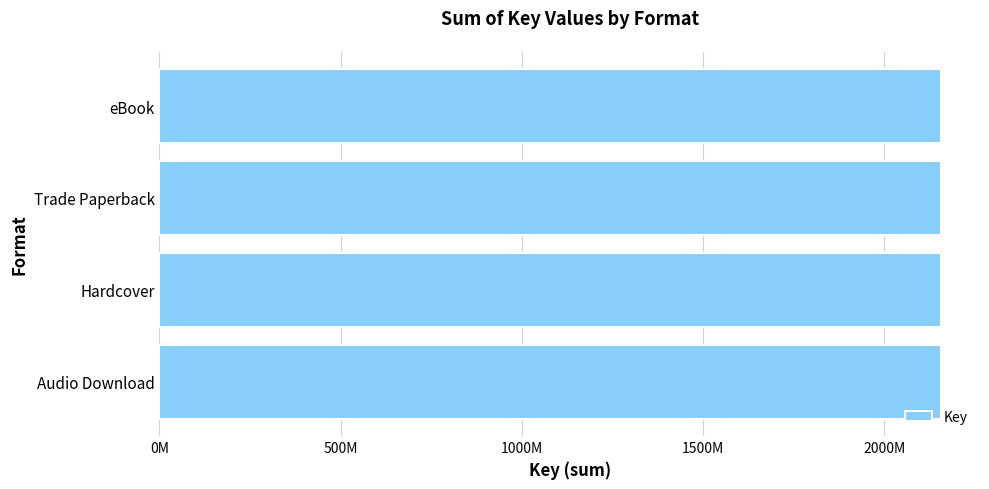

What is the sum of all values?

8627405816